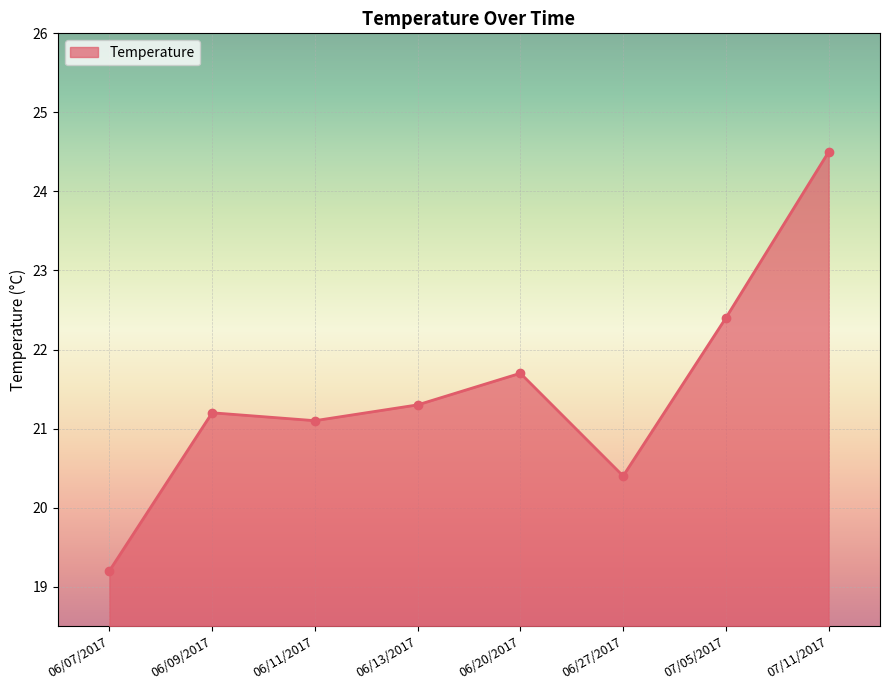

True or false: the data shows 31.0 at 06/20/2017.

False